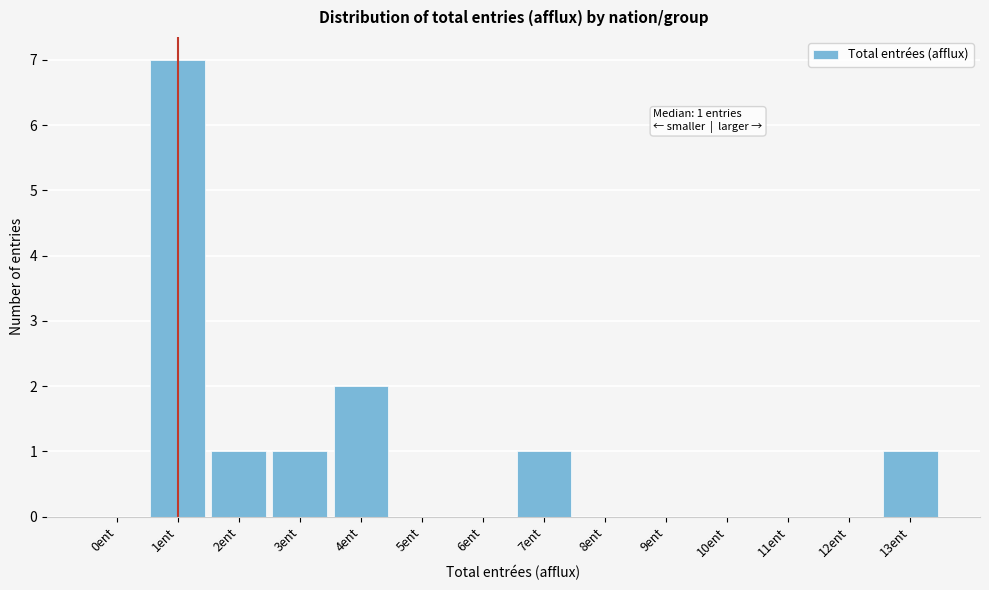

Reading left to right, extract all data points from this chart.

0ent=0	1ent=7	2ent=1	3ent=1	4ent=2	5ent=0	6ent=0	7ent=1	8ent=0	9ent=0	10ent=0	11ent=0	12ent=0	13ent=1